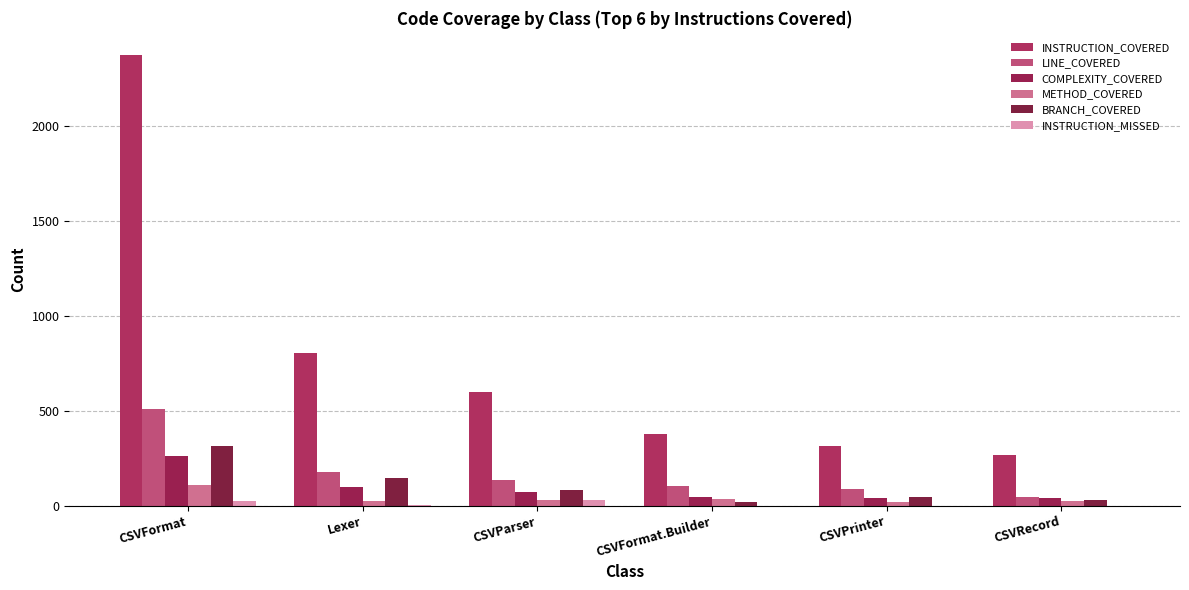

What is the greatest value displayed?

2374